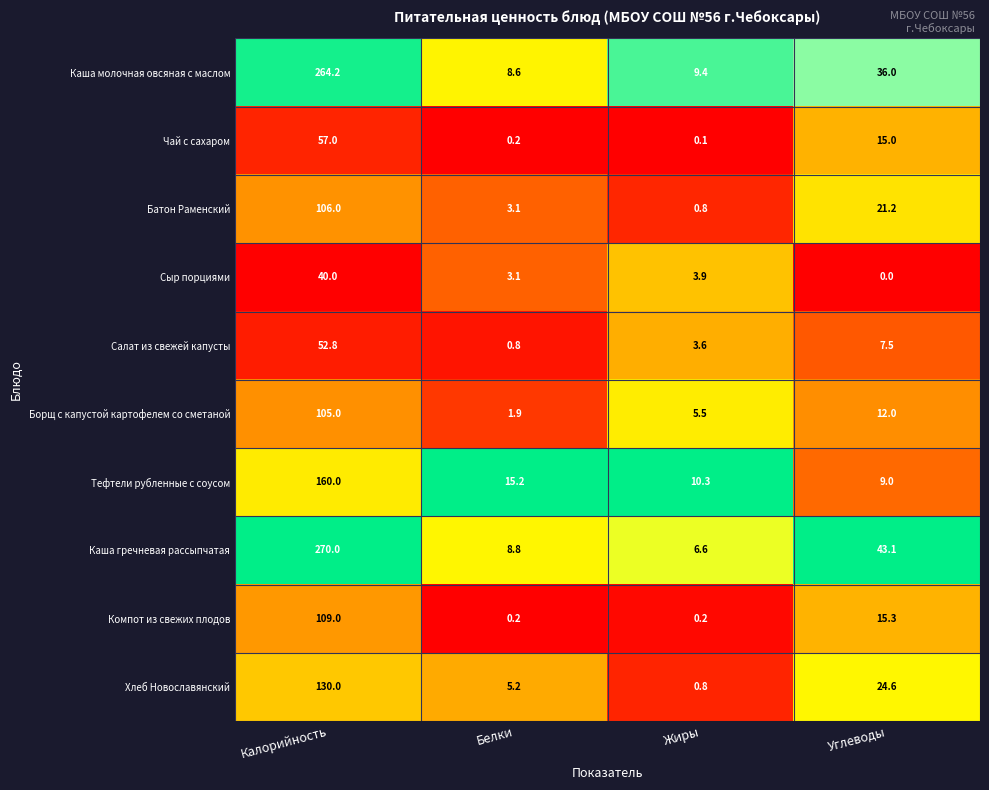

What is the difference between the highest and lowest values at Калорийность?

230.0